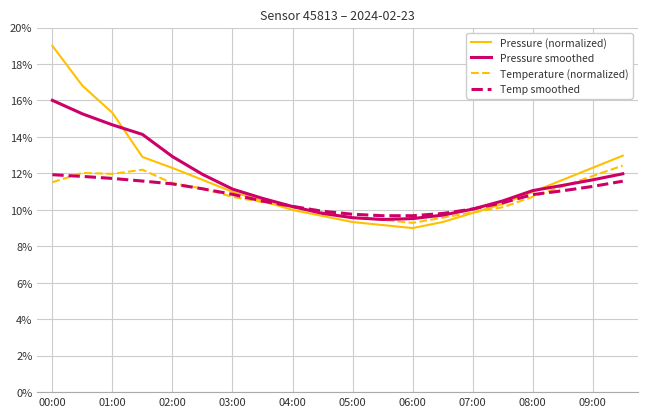

What is the lowest value of the Pressure smoothed series?

9.5